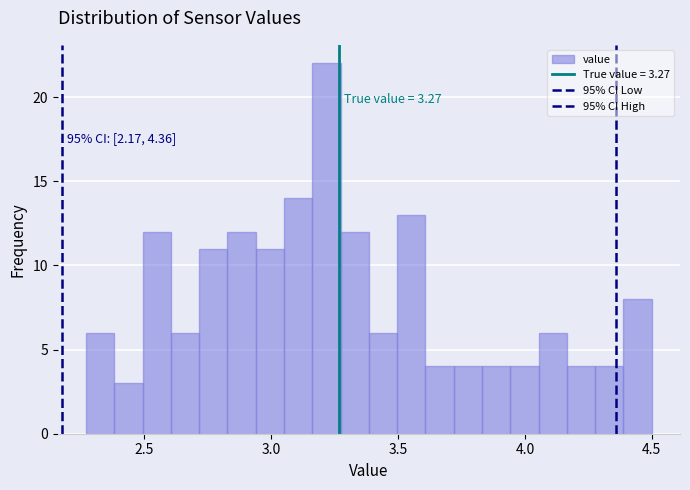

Read against the x-axis, roughly where is the centre of the tallest bar?

3.20